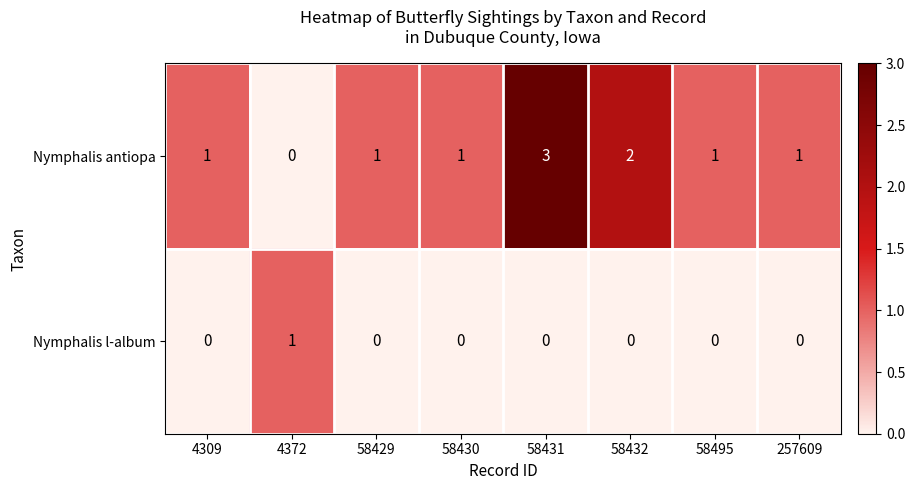

At how many categories does at least one series exceed 0?

8